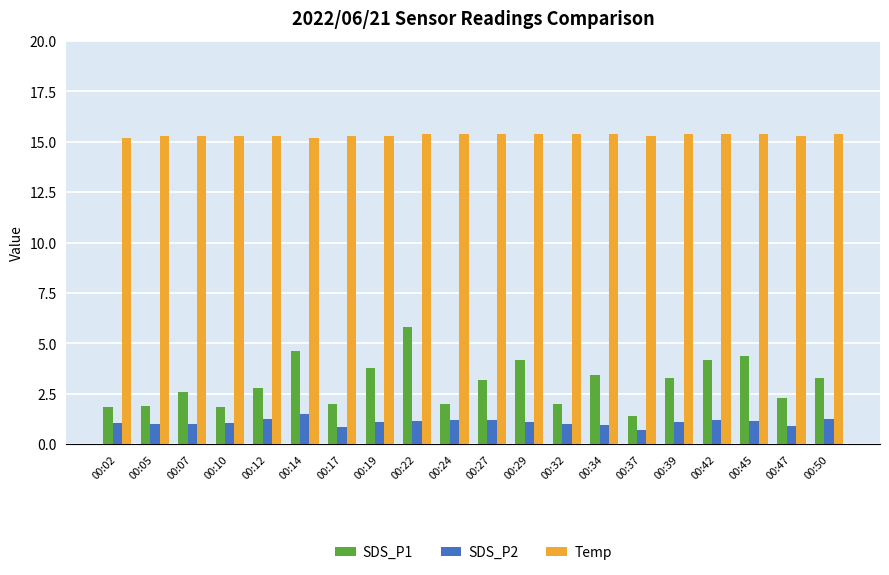

What is the highest value of the Temp series?

15.4